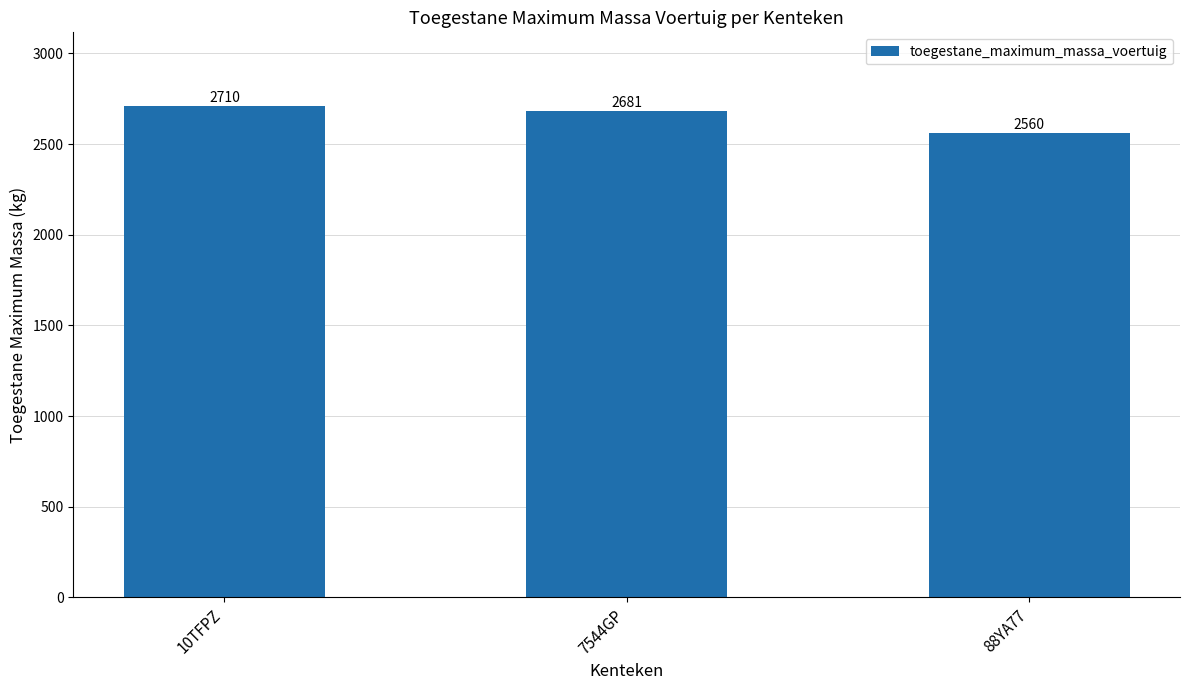

Reading left to right, what are all the values shown in this chart?

2710	2681	2560